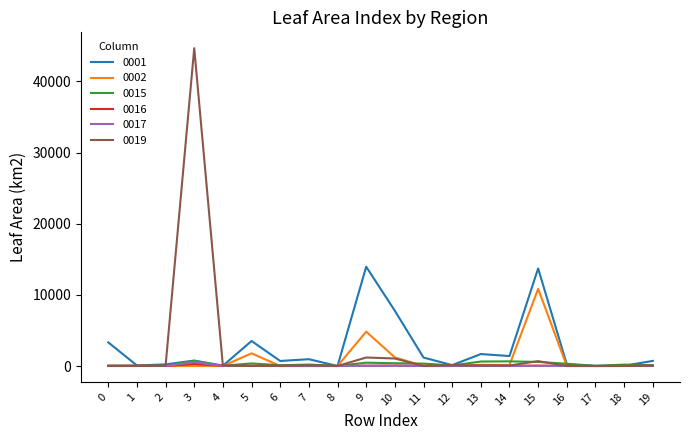

The value of 0002 at 1 is 0.0. True or false?

True